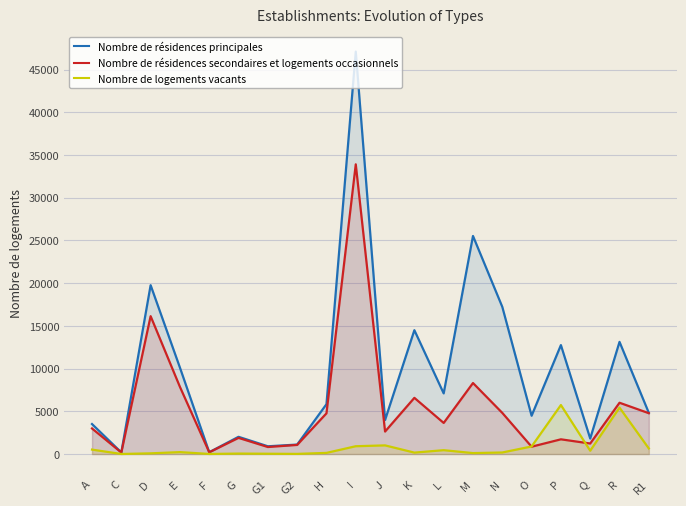

How many data points does each series have?

20